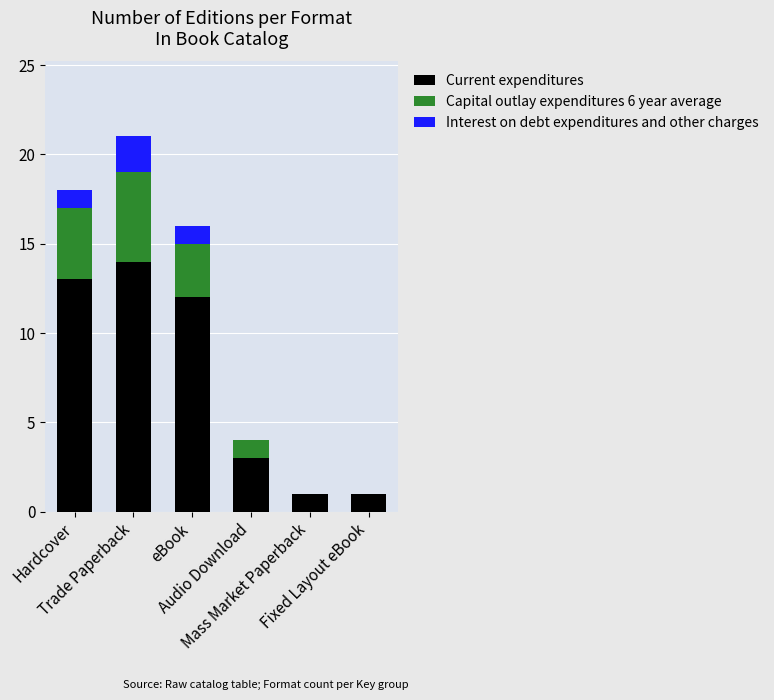

Where is Current expenditures nearest to the value 7?

Audio Download